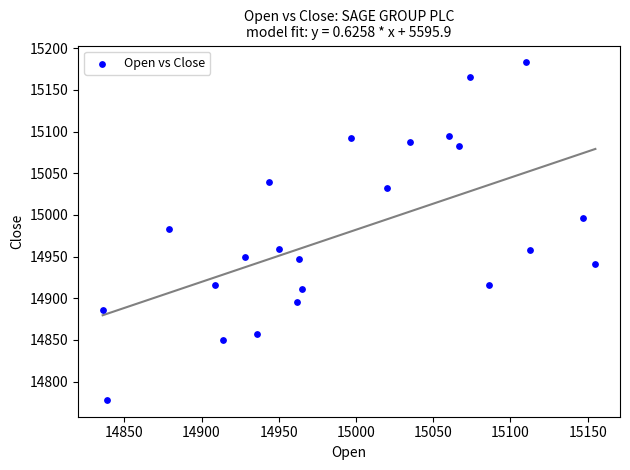

What is the range of X values (max minus min)?

319